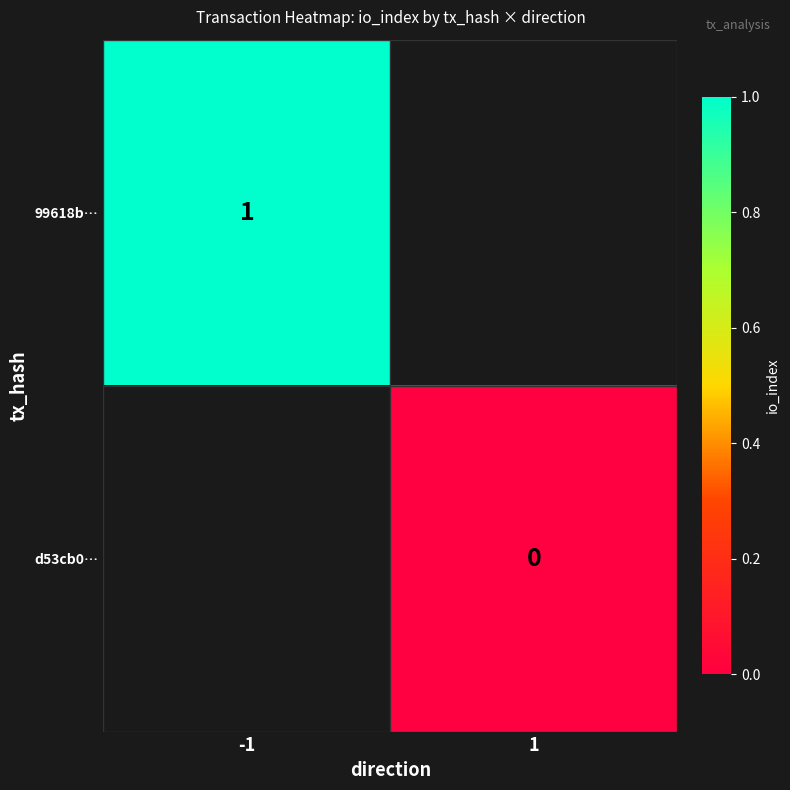

True or false: 99618b… has a value of 0 at -1.

False